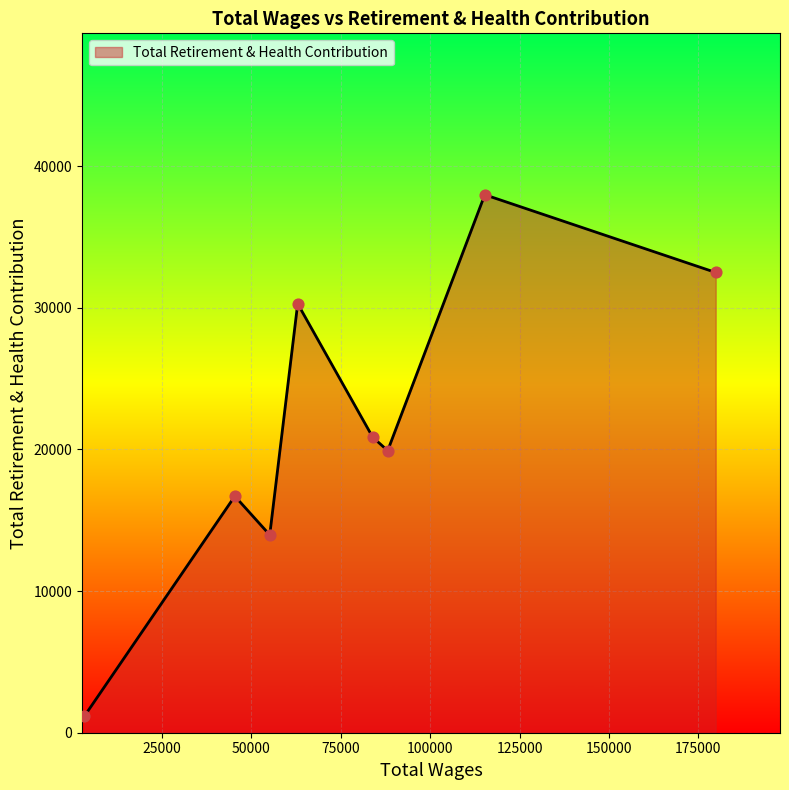

True or false: the data has more than 2 interior local peaks.

True